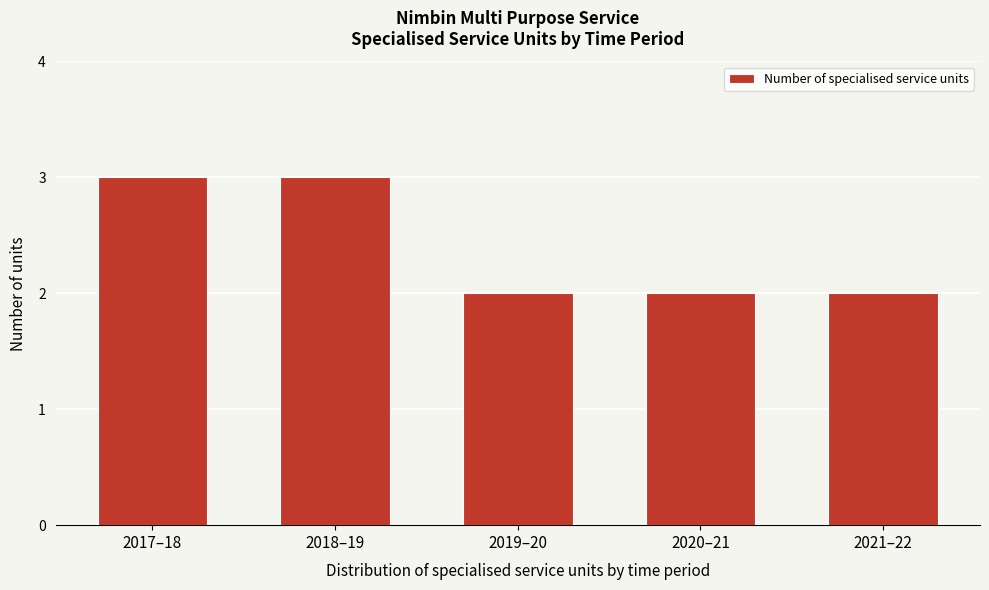

Reading left to right, what are all the values shown in this chart?

2017–18=3	2018–19=3	2019–20=2	2020–21=2	2021–22=2